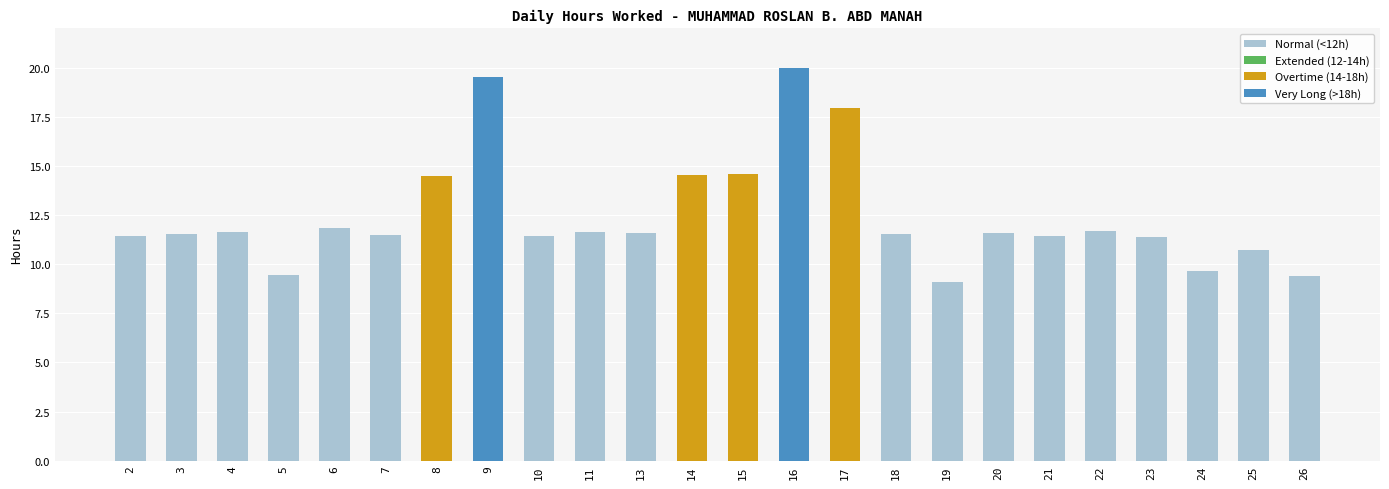

Is it true that the value at 4 is 16.7?

False